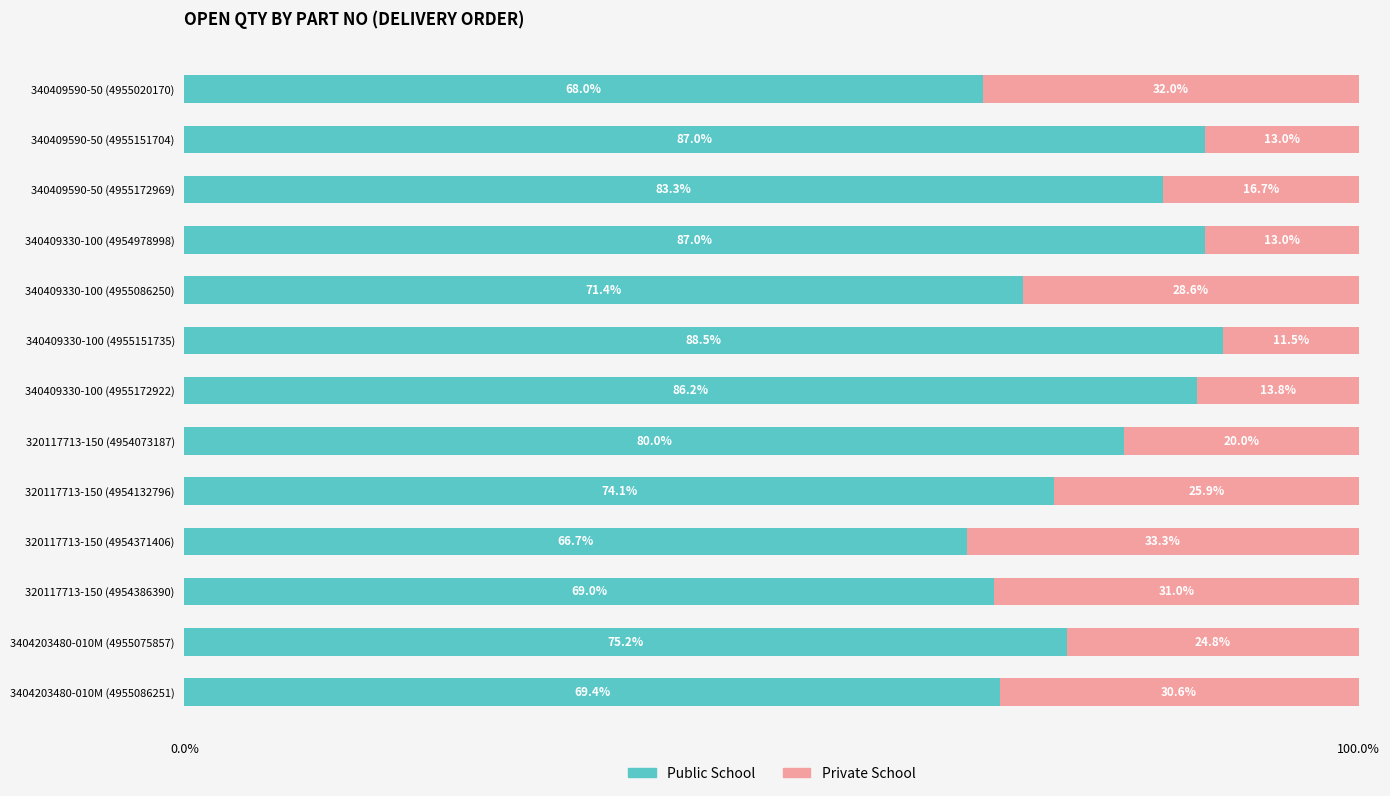

Read the Public School value at 340409330-100 (4955086250).

71.4